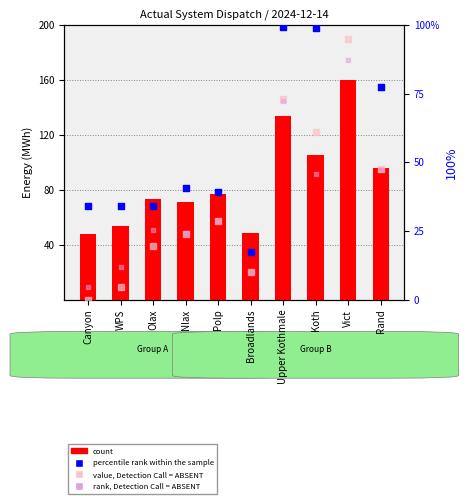

At how many categories does at least one series exceed 158?

1